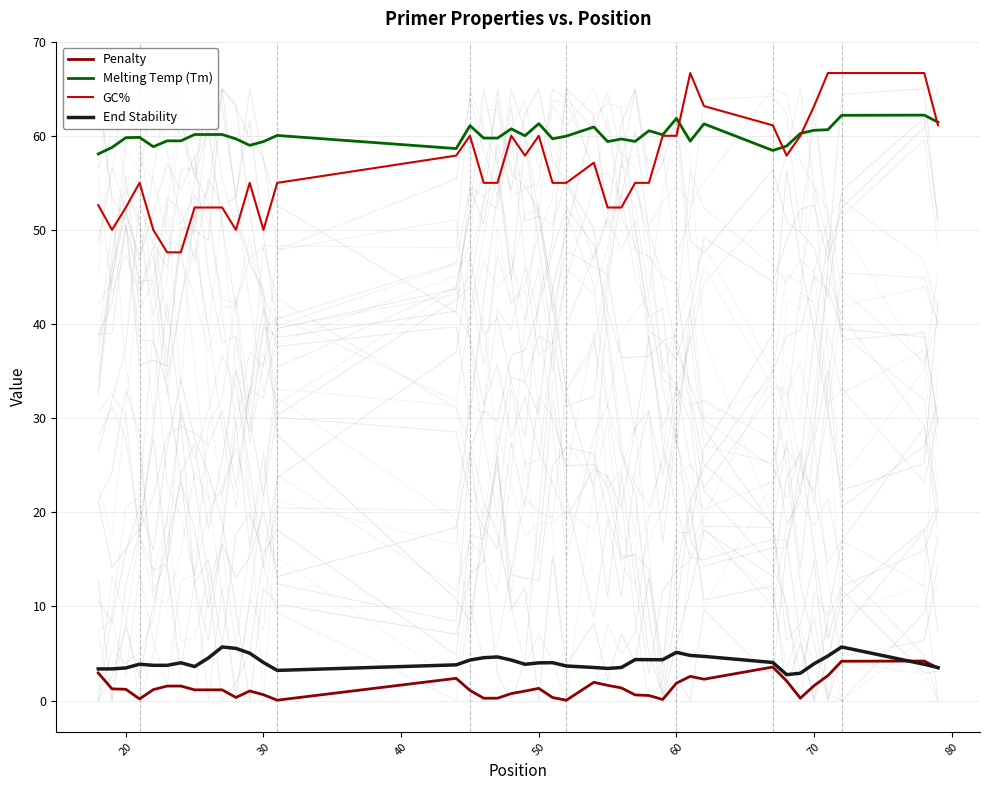

What is the lowest value of the GC% series?

47.6